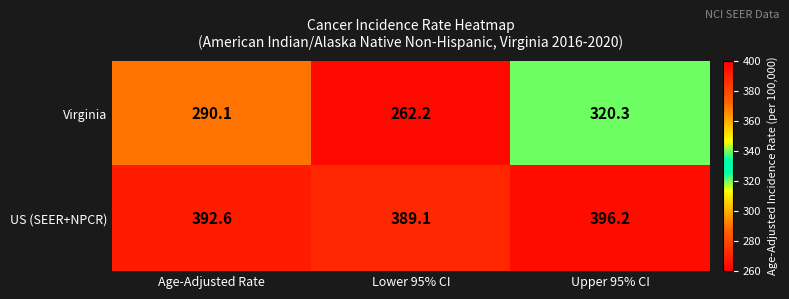

Count the number of data series in this chart.

2